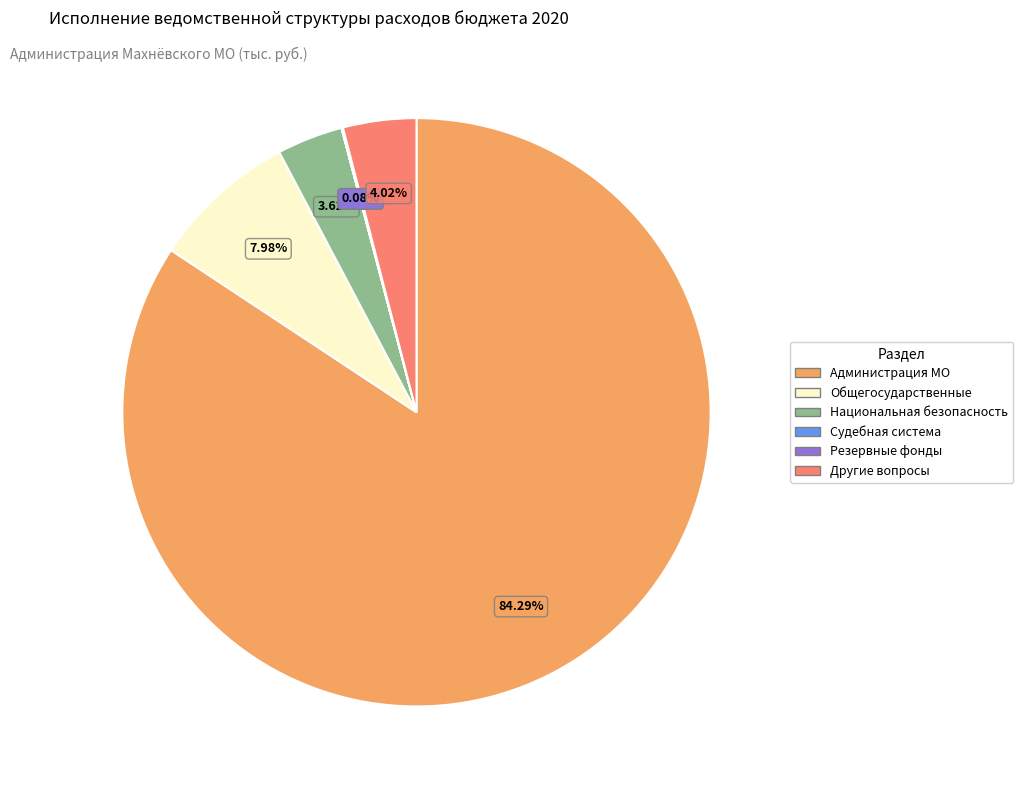

Does any single category account for the majority?

Yes